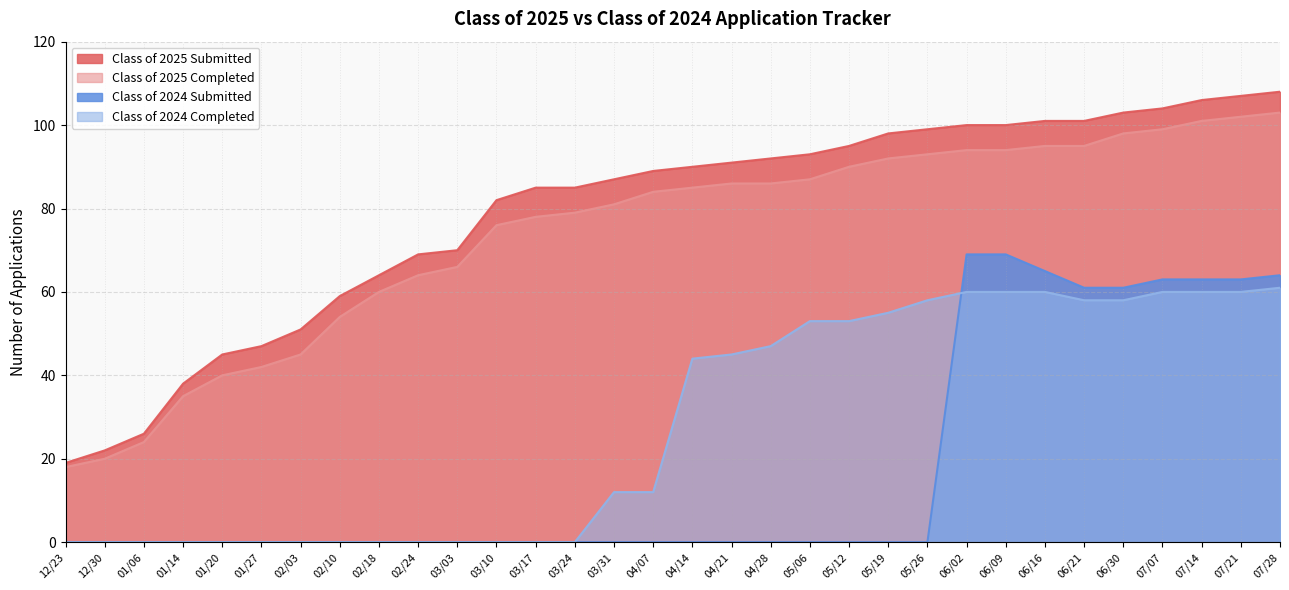

What value does the Class of 2025 Submitted series have at 05/12, to the nearest 5?

95